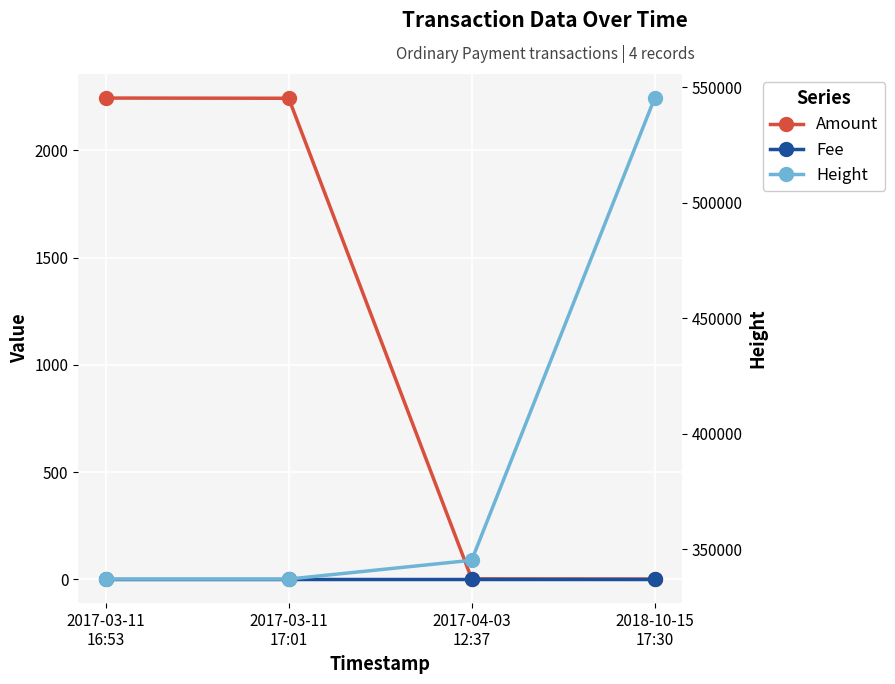

How many lines are shown in the chart?

3